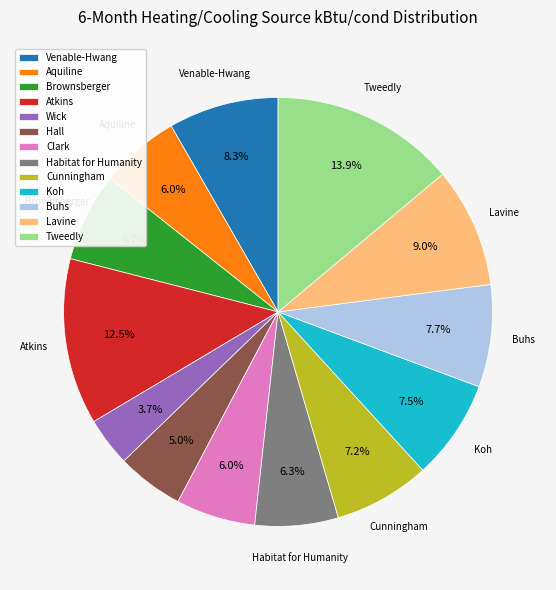

What is the ratio of the value at Buhs to the value at Cunningham?

1.1